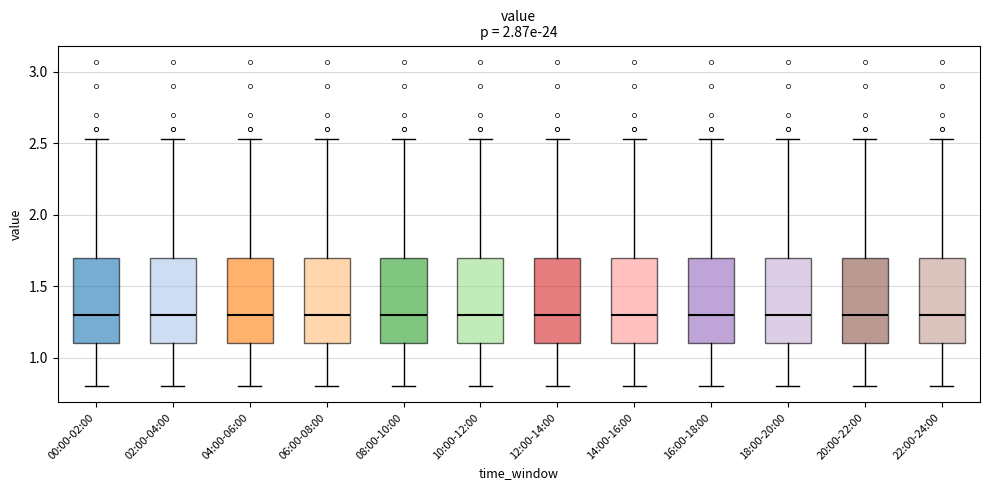

Reading left to right, read every box against the y-axis: the position of its median line, the range the box covers, and the ends of its whiskers. The values are not printed on the chart, so give them approximately, as read against the axis.

00:00-02:00: median 1.30, box 1.10 to 1.70, whiskers 0.80 to 2.55
02:00-04:00: median 1.30, box 1.10 to 1.70, whiskers 0.80 to 2.55
04:00-06:00: median 1.30, box 1.10 to 1.70, whiskers 0.80 to 2.55
06:00-08:00: median 1.30, box 1.10 to 1.70, whiskers 0.80 to 2.55
08:00-10:00: median 1.30, box 1.10 to 1.70, whiskers 0.80 to 2.55
10:00-12:00: median 1.30, box 1.10 to 1.70, whiskers 0.80 to 2.55
12:00-14:00: median 1.30, box 1.10 to 1.70, whiskers 0.80 to 2.55
14:00-16:00: median 1.30, box 1.10 to 1.70, whiskers 0.80 to 2.55
16:00-18:00: median 1.30, box 1.10 to 1.70, whiskers 0.80 to 2.55
18:00-20:00: median 1.30, box 1.10 to 1.70, whiskers 0.80 to 2.55
20:00-22:00: median 1.30, box 1.10 to 1.70, whiskers 0.80 to 2.55
22:00-24:00: median 1.30, box 1.10 to 1.70, whiskers 0.80 to 2.55